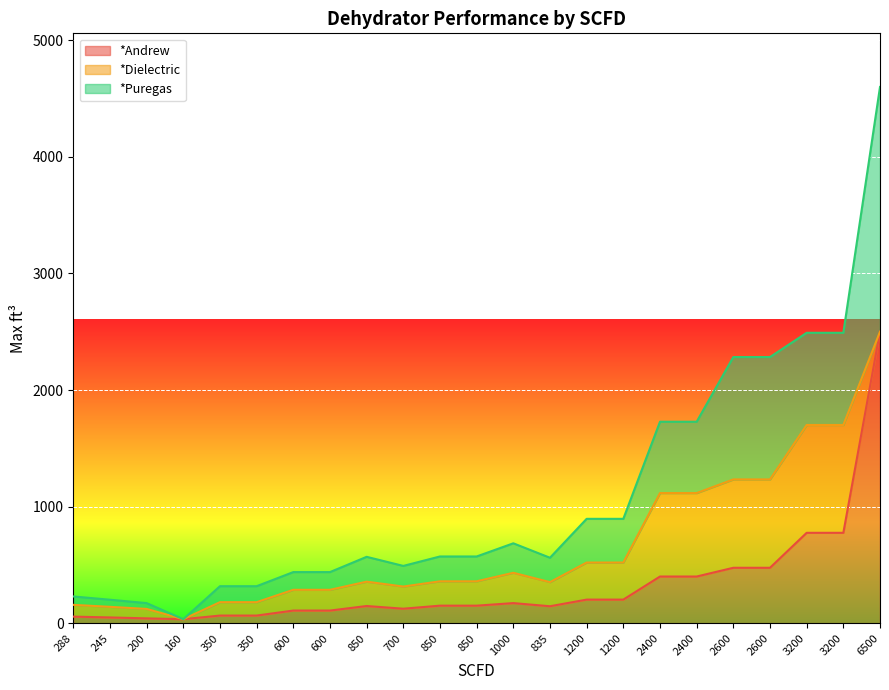

Does the chart display data point markers on the line(s)?

No